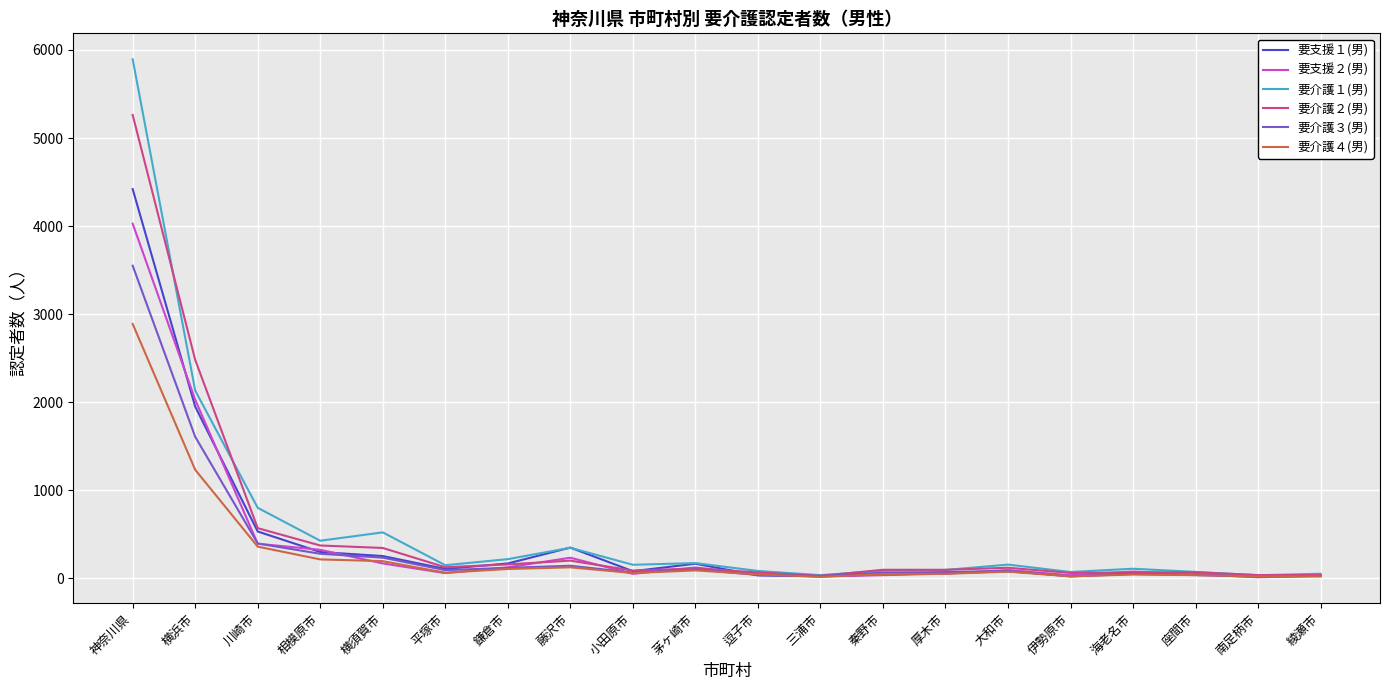

What is the maximum value shown in the chart?

5895